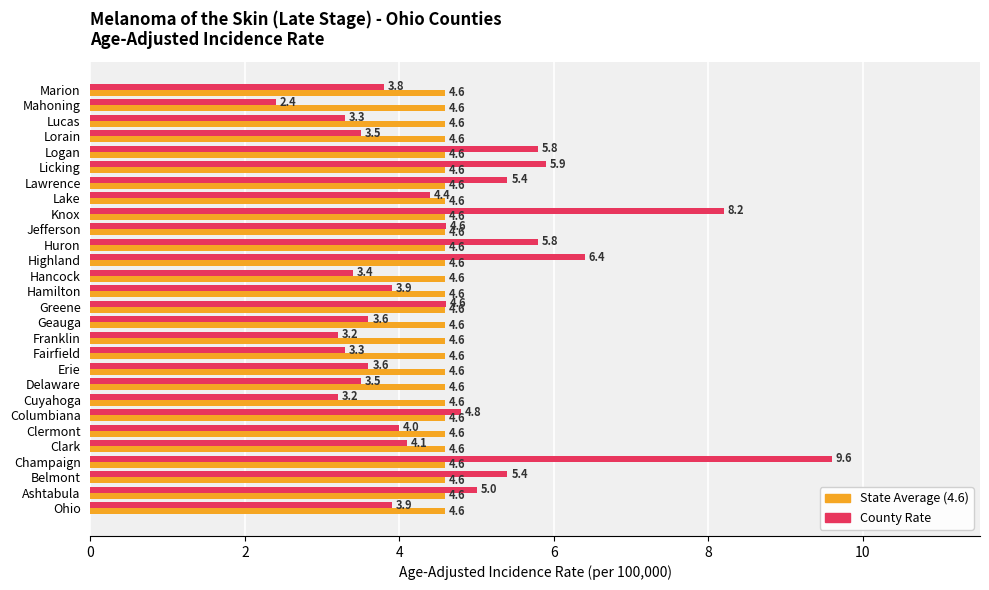

At which category is the sum across all series the highest?

Champaign